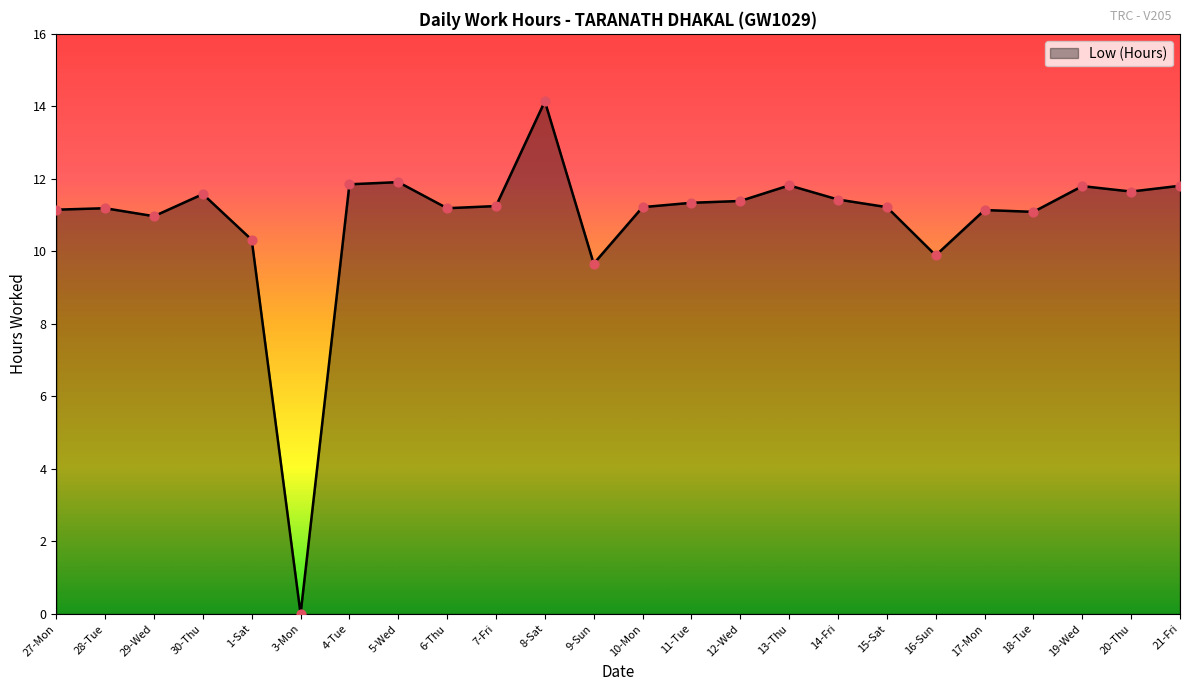

What is the change in value from 6-Thu to 21-Fri?

+0.6